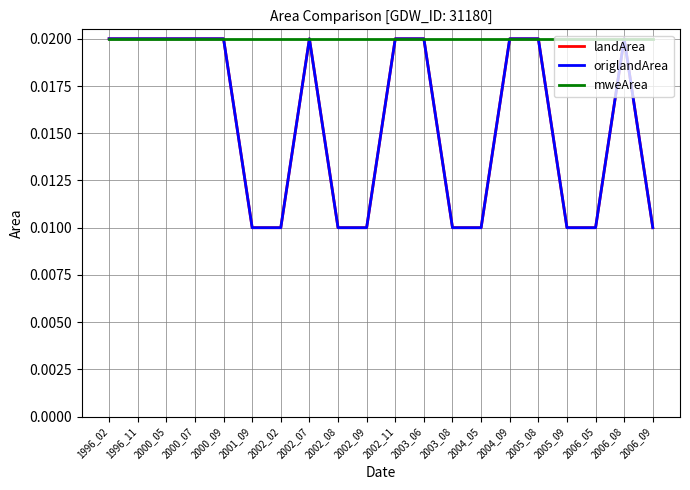

Where is the first local maximum for origlandArea?

2002_07